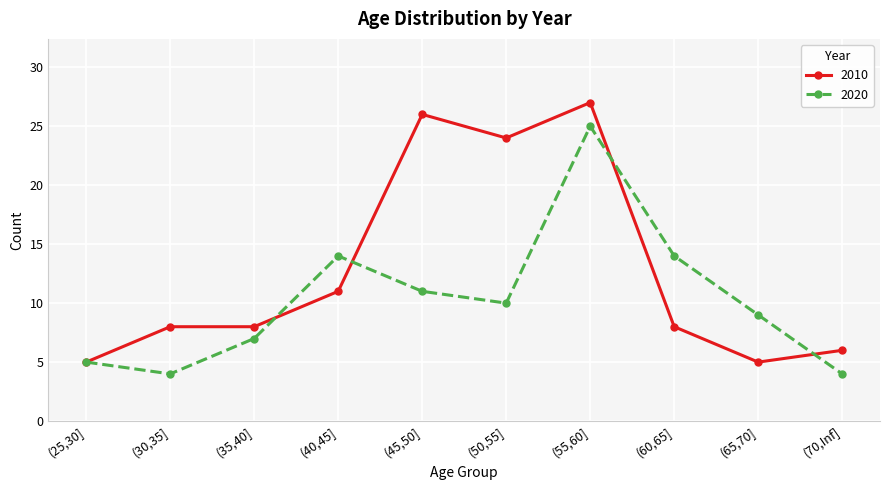

The value of 2010 at (50,55] is 8. True or false?

False